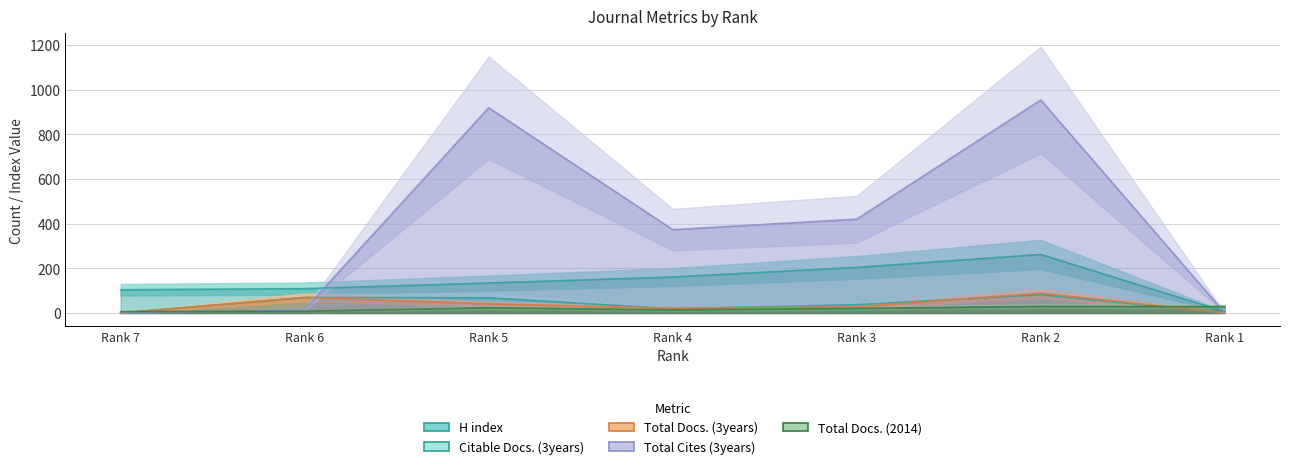

What is the difference between the maximum and minimum values in the H index series?

256